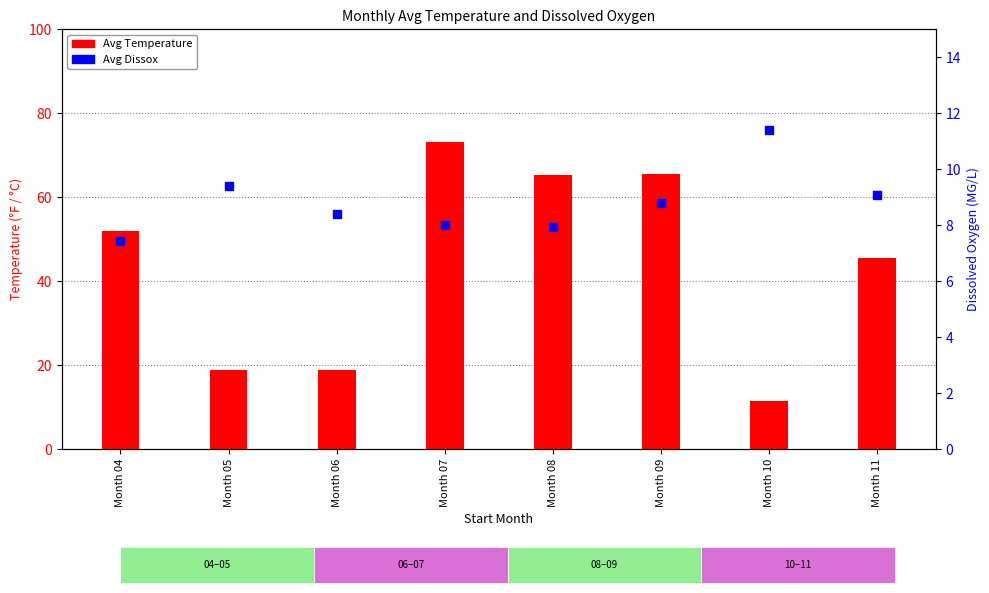

What are all the series names shown in the legend?

Avg Temperature, Avg Dissox